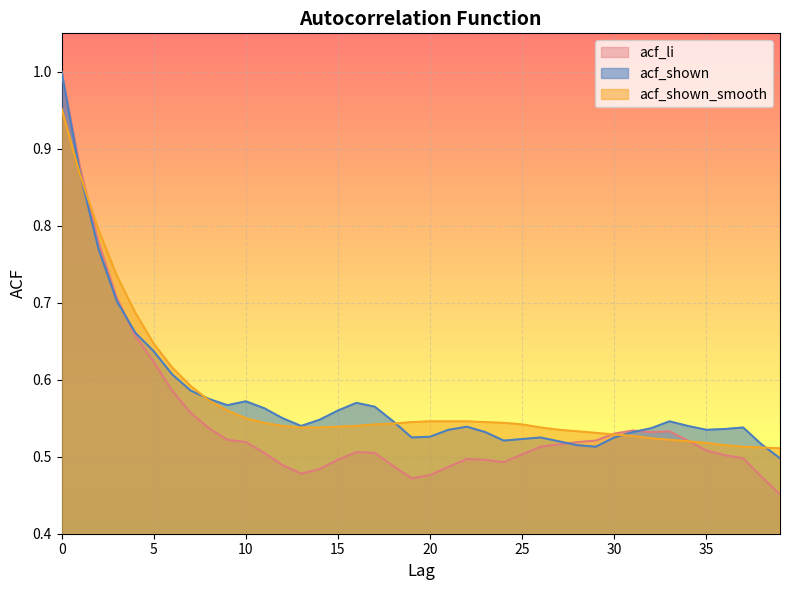

How many intersections are there between acf_shown and acf_shown_smooth?

5